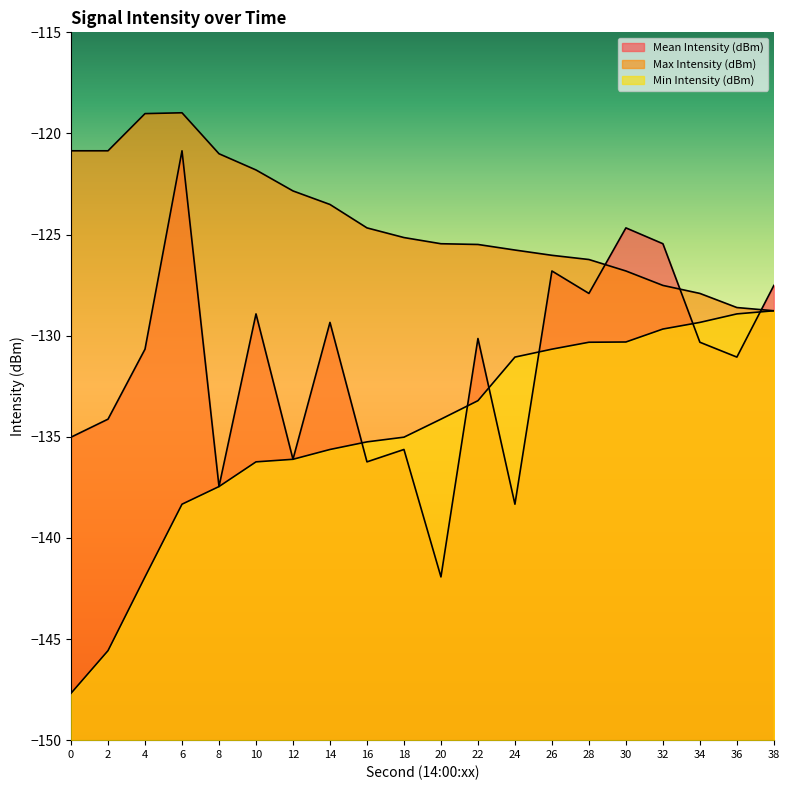

What is the spread (max minus min) of values at 26?

4.6